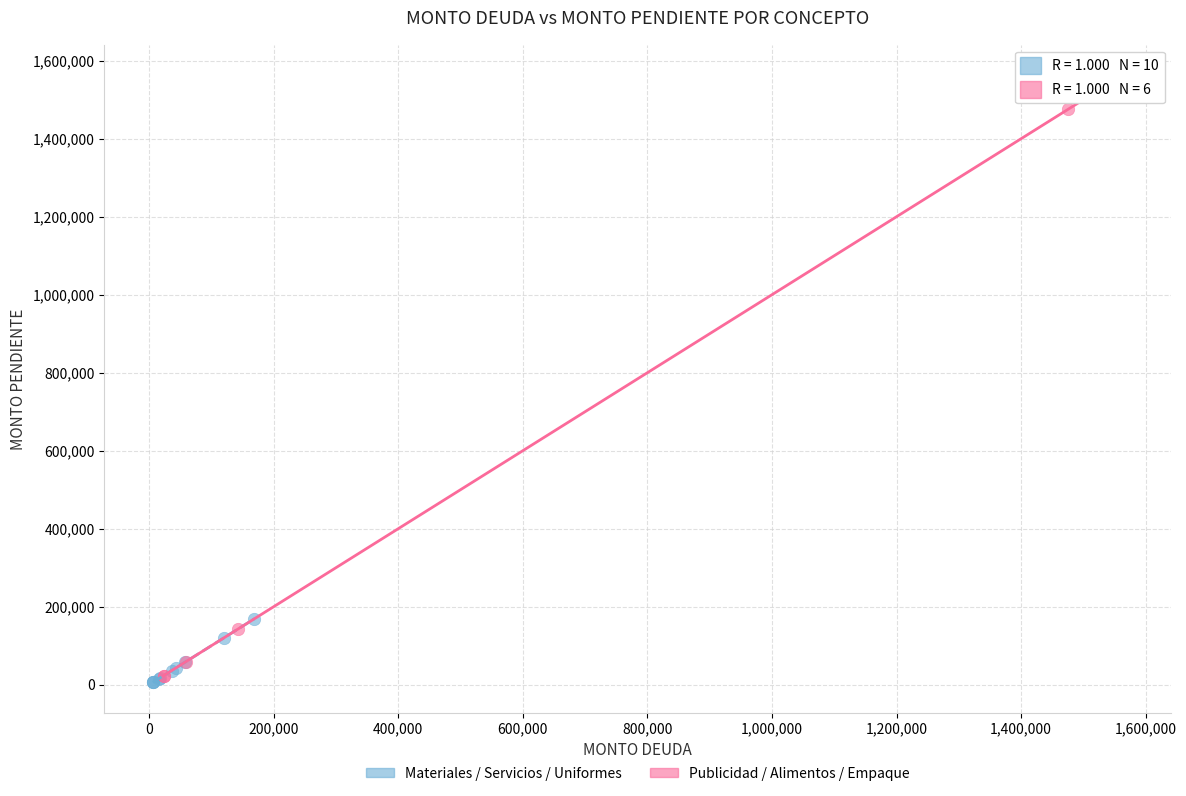

What are all the series names shown in the legend?

Materiales / Servicios / Uniformes, Publicidad / Alimentos / Empaque